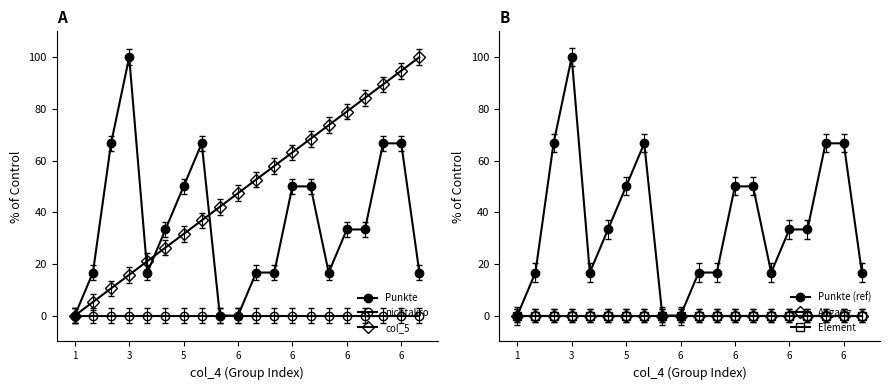

At how many categories does at least one series exceed 22?

17